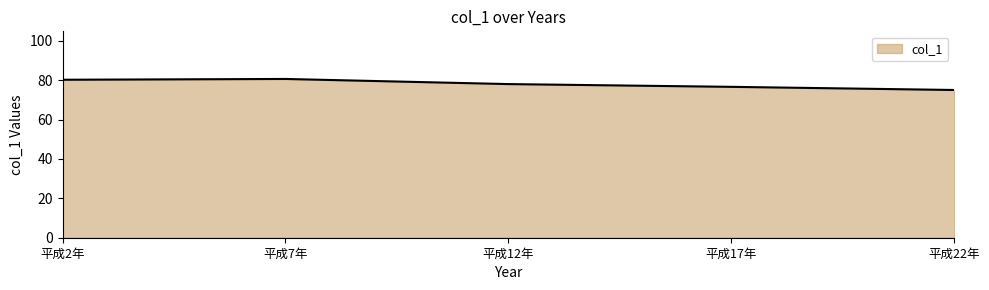

What is the maximum value shown in the chart?

80.6